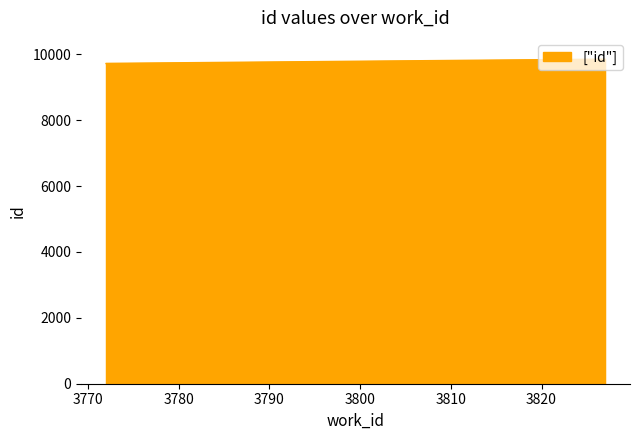

What is the approximate value at 3772?

9726